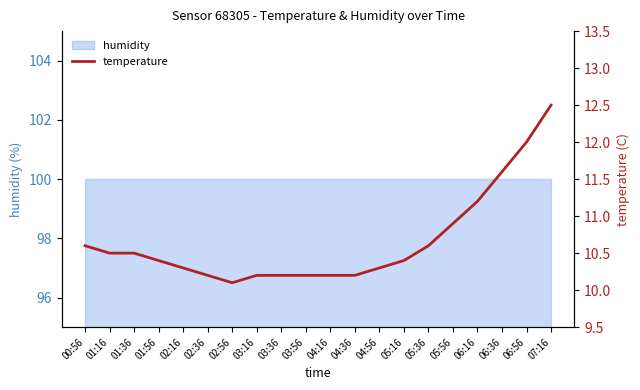

The chart shows a value of 10.2 at 02:36. True or false?

True